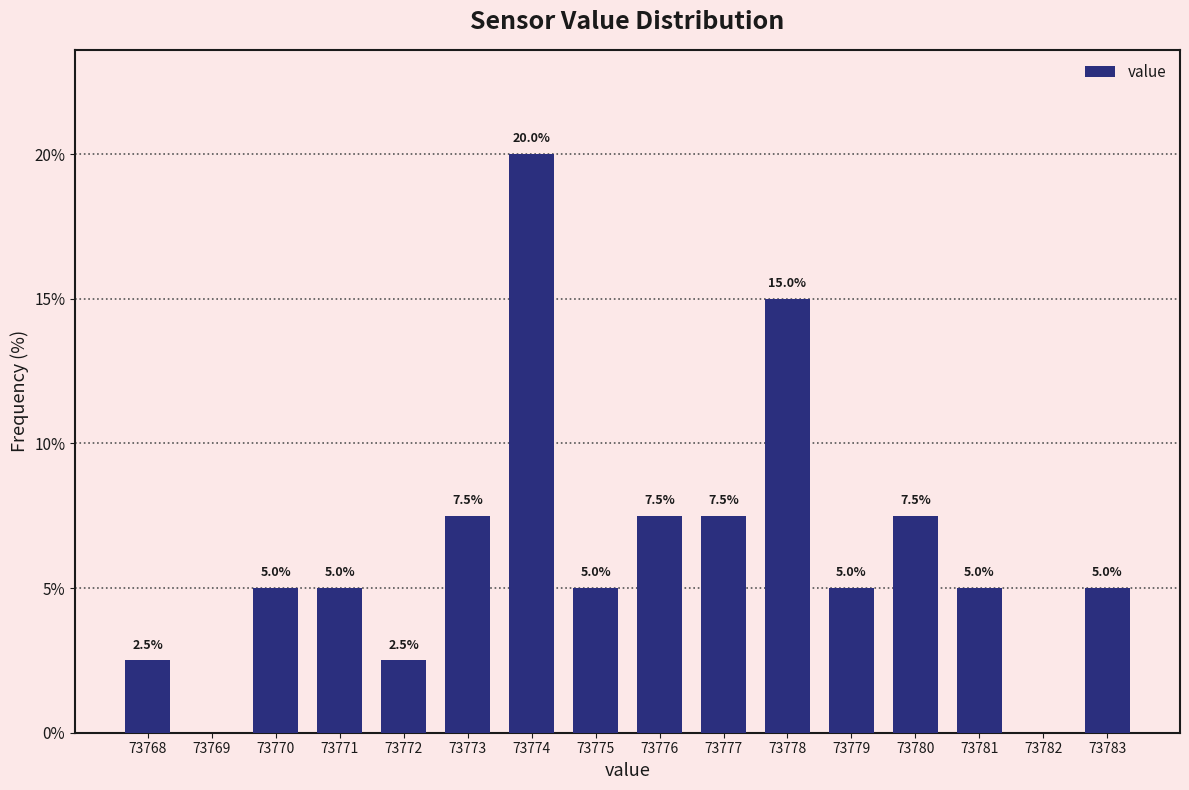

Which range on the x-axis has the tallest bar?

73773.5 to 73774.5